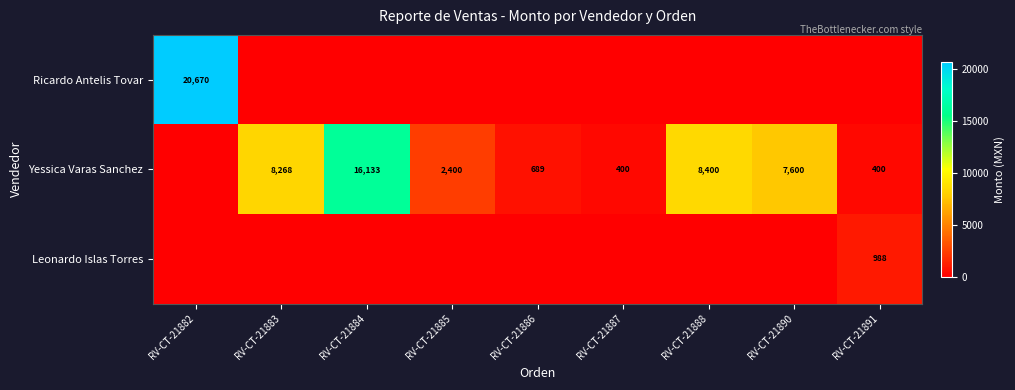

What is the difference between the Yessica Varas Sanchez values at RV-CT-21883 and RV-CT-21887?

7868